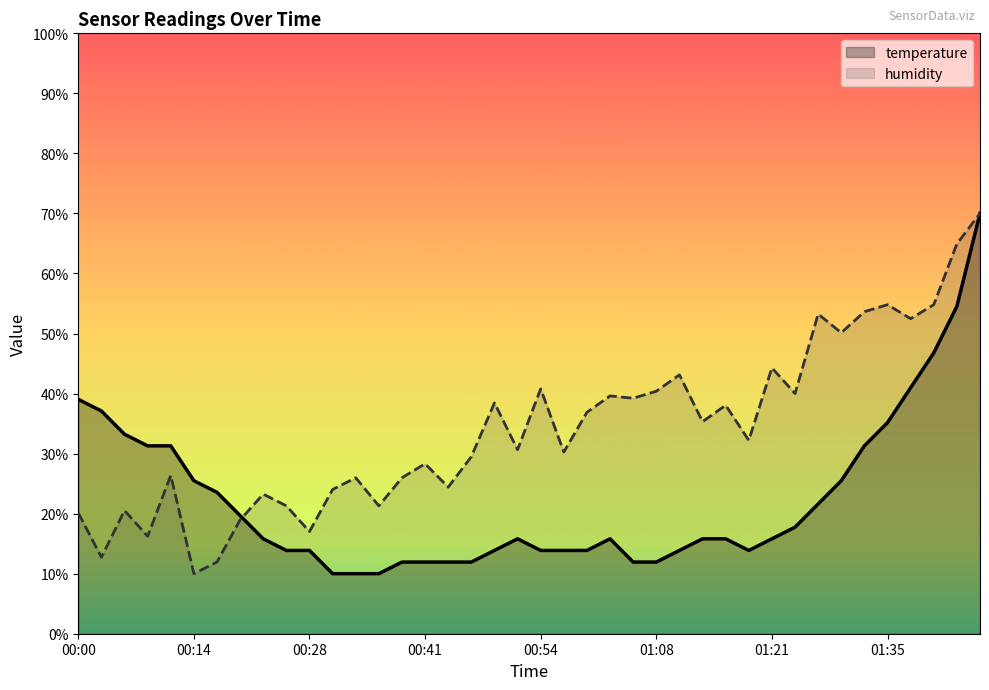

What is the maximum value shown in the chart?

70.0